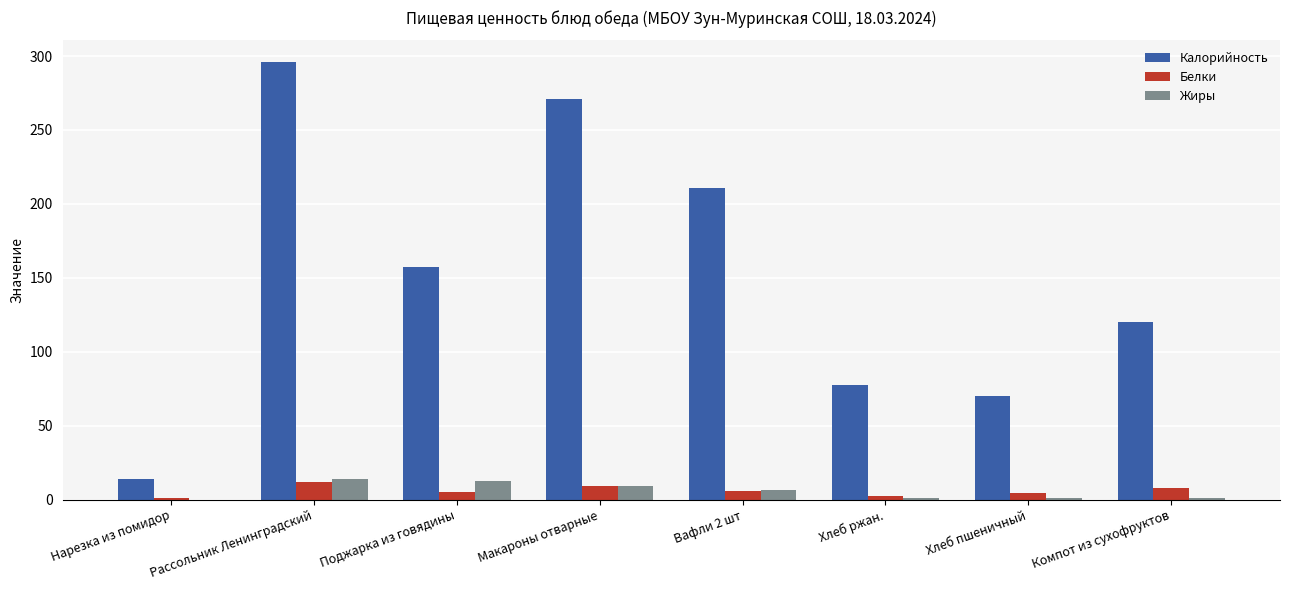

True or false: Калорийность has a value of 295.8 at Рассольник Ленинградский.

True